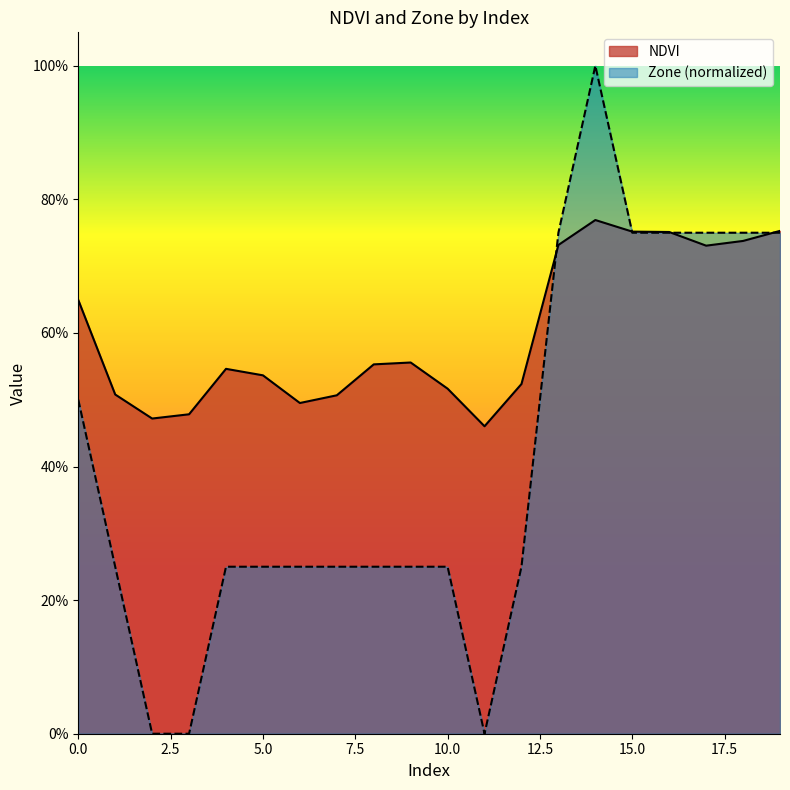

What is the average value of the Zone series?

0.4